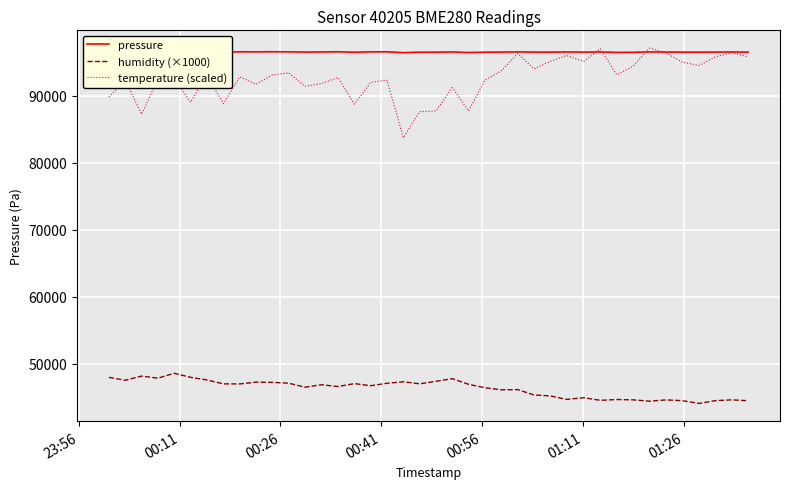

What is the maximum value for humidity (×1000)?

48550.0